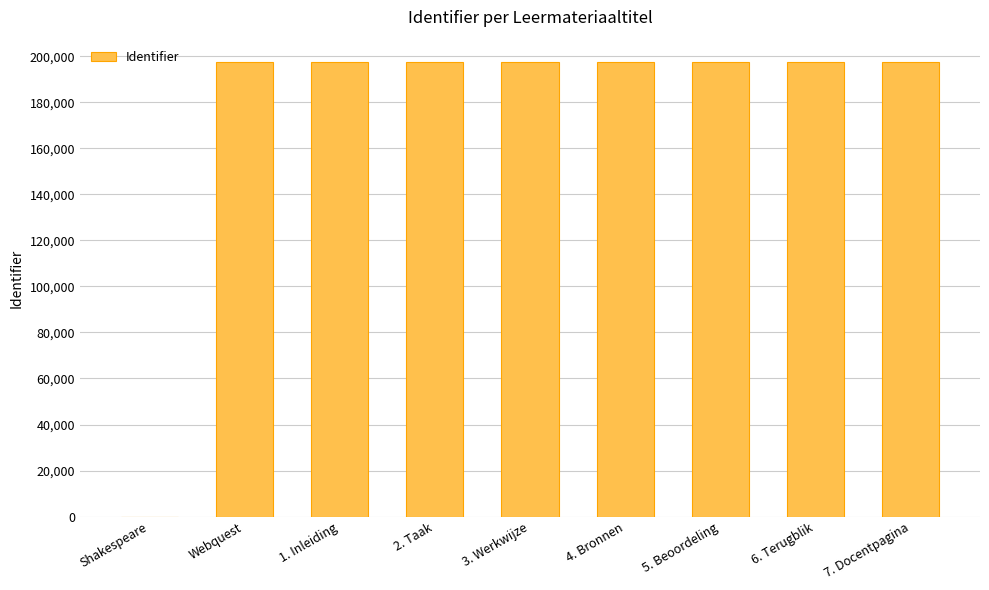

Where is the data nearest to the value 98668?

Webquest